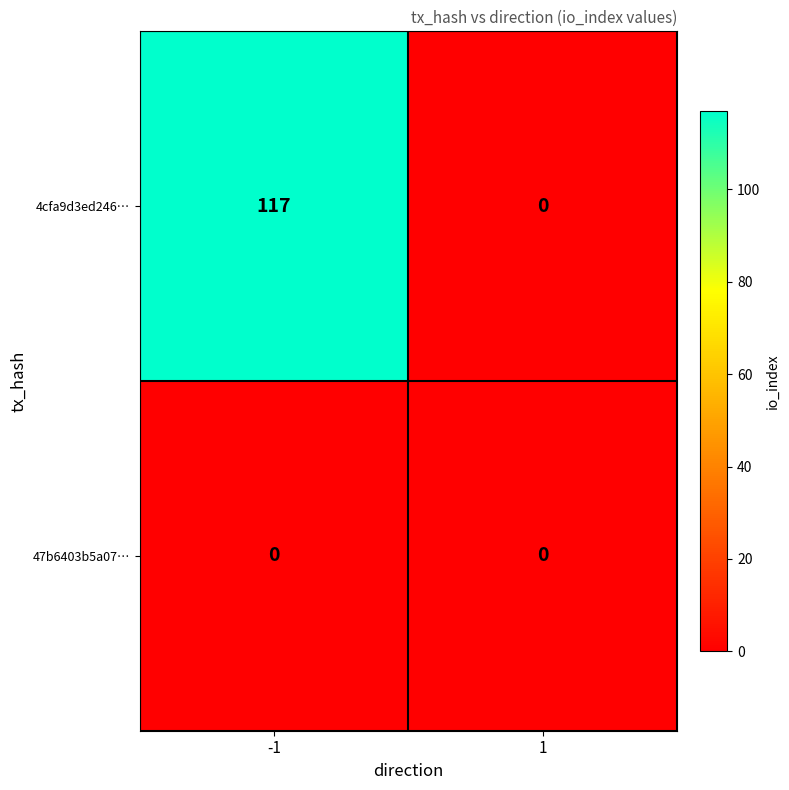

What is the sum of the 4cfa9d3ed246… values at -1 and 1?

117